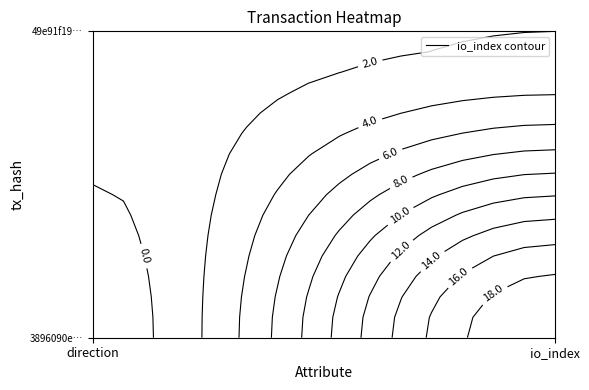

What is the highest value of the 49e91f19a36d79b9d53219393f6f0e293a9980f series?

2